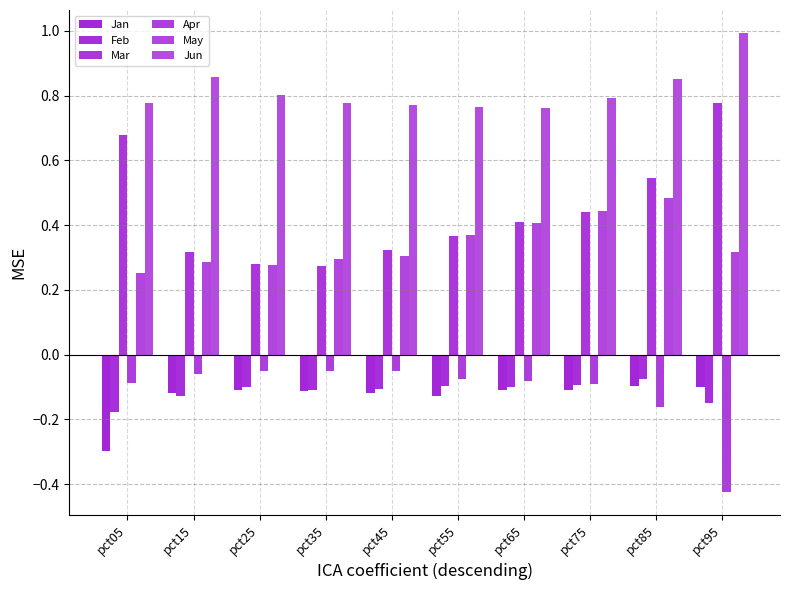

How many bars are there in total?

60